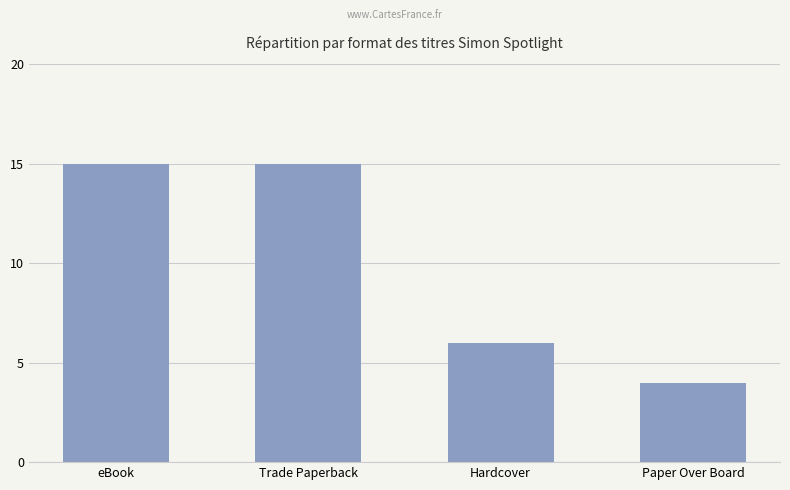

Reading left to right, list all the values displayed in this chart.

eBook=15	Trade Paperback=15	Hardcover=6	Paper Over Board=4